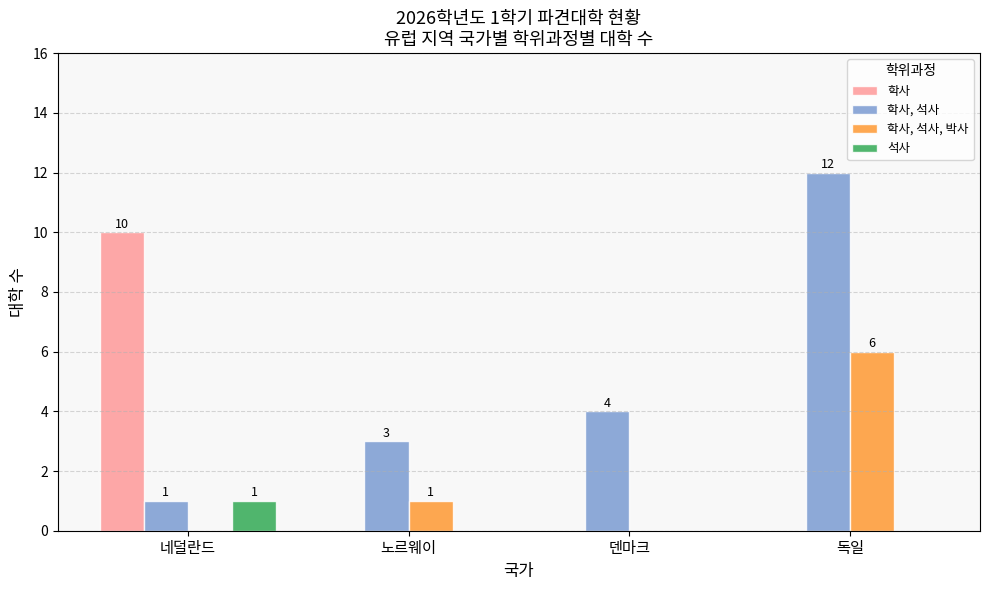

What is the difference between the 학사, 석사 values at 덴마크 and 네덜란드?

3